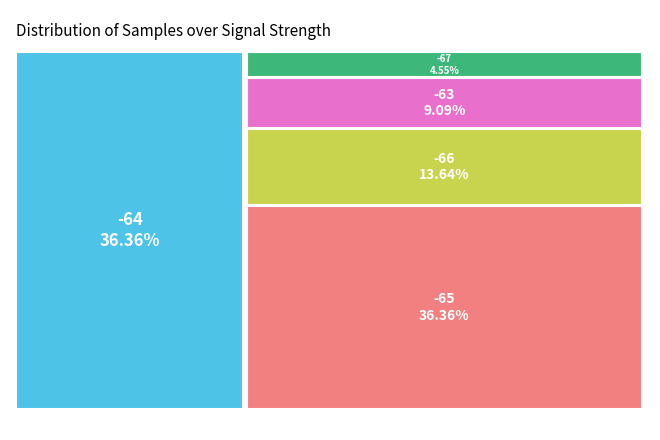

Combined, do -64 and -64 account for over 50%?

No